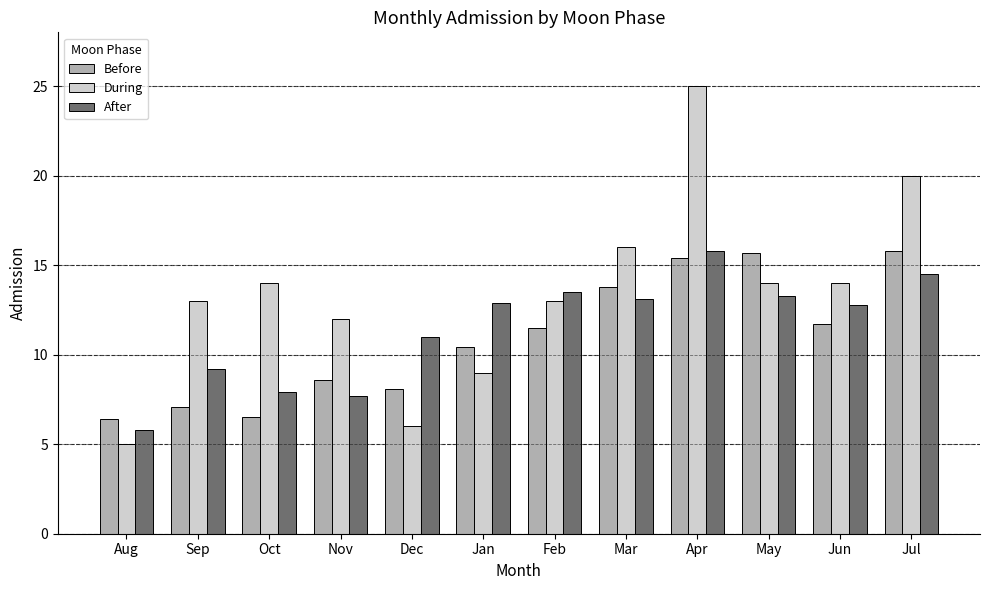

Which series has the largest range (max minus min)?

During